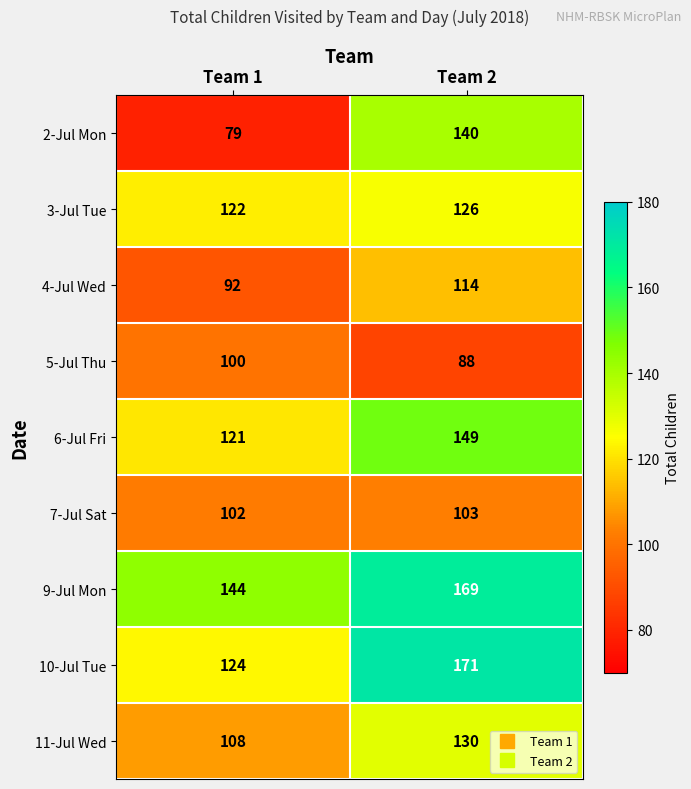

How many categories are shown in the chart?

2